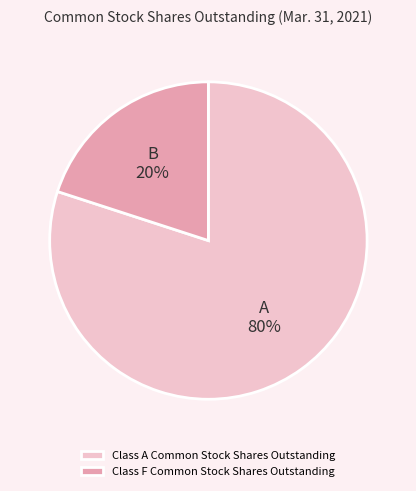

Rank the categories by value from lowest to highest.

Class F Common Stock Shares Outstanding, Class A Common Stock Shares Outstanding